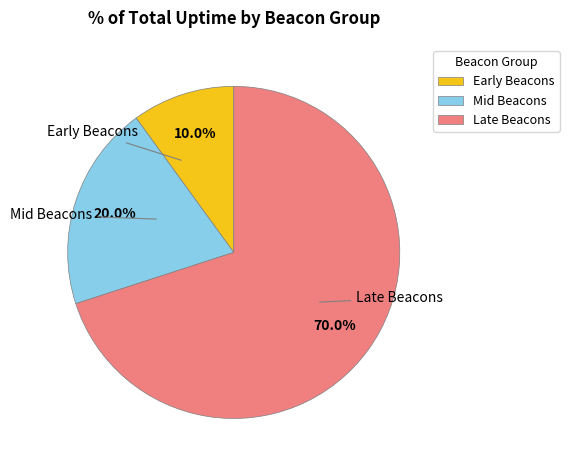

Approximately how many times larger is the value at Late Beacons compared to Mid Beacons?

3.5